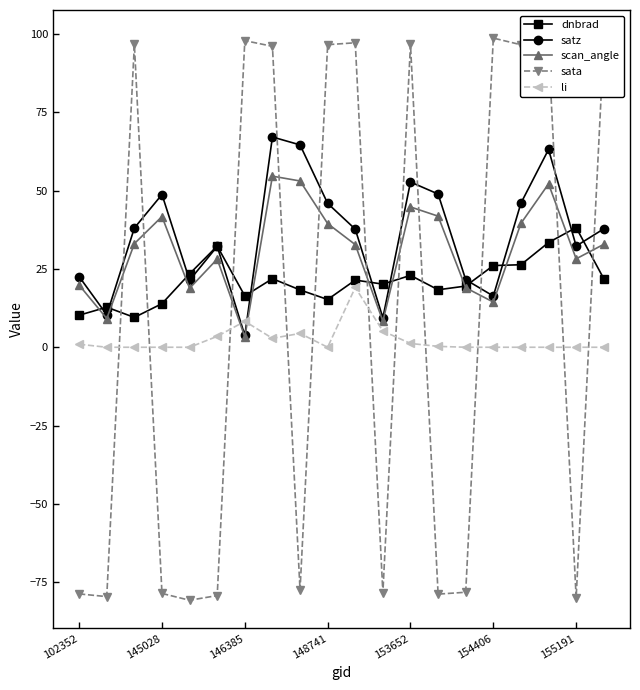

What are all the series names shown in the legend?

dnbrad, satz, scan_angle, sata, li